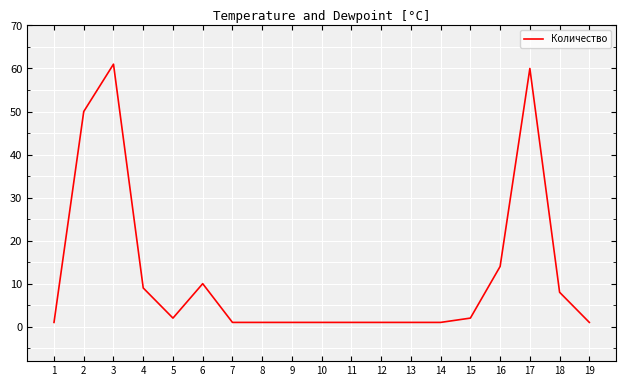

Which category has the highest value across all series?

3